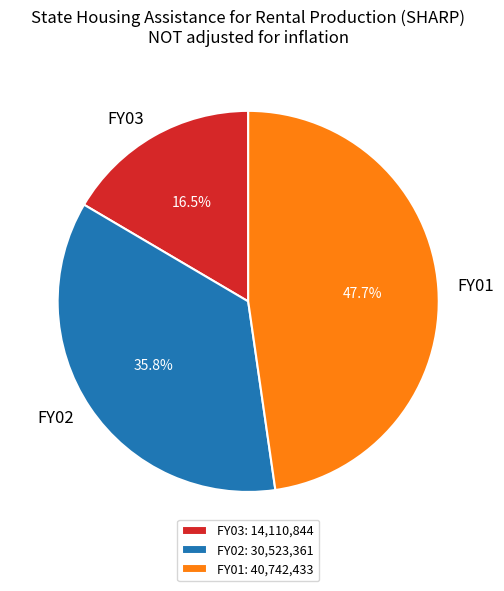

Between FY02 and FY03, which is larger?

FY02